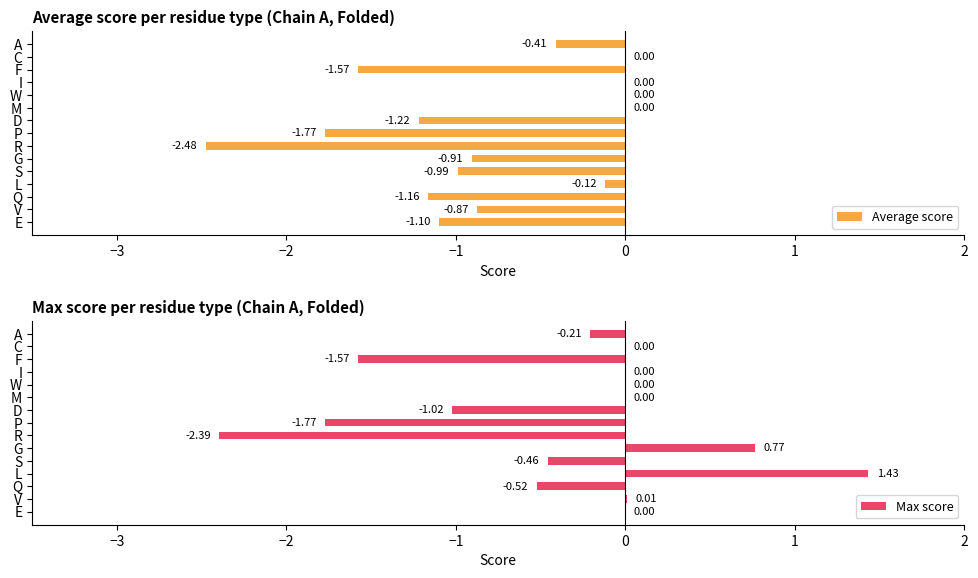

How many bars are there in total?

30